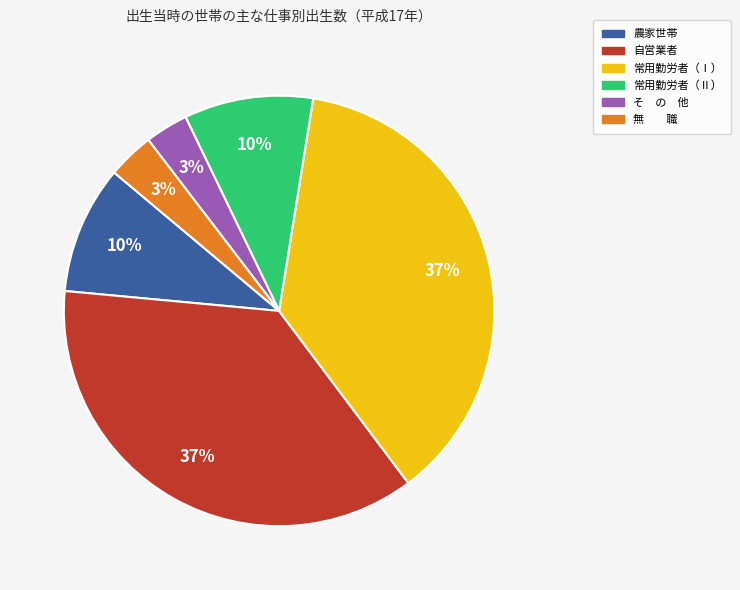

Is 常用勤労者（Ⅱ） the majority of the pie?

No